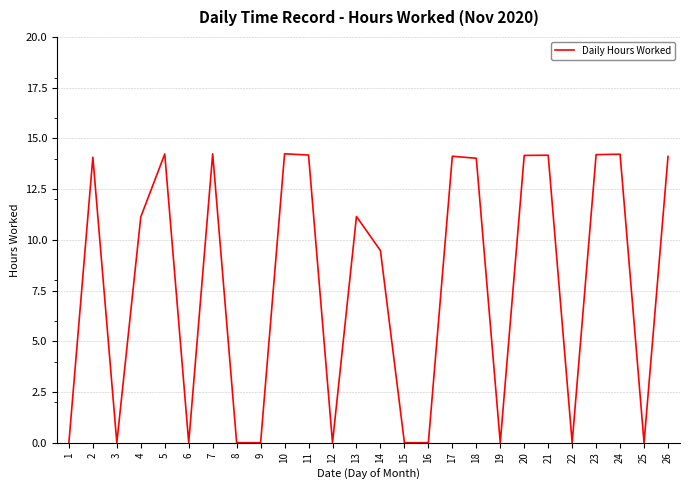

Where is the first local minimum?

3